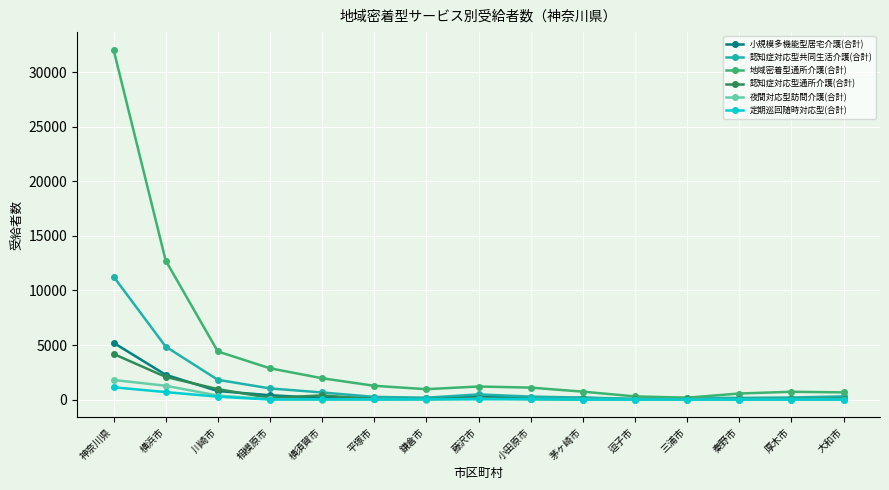

What is the average value of the 定期巡回随時対応型(合計) series?

148